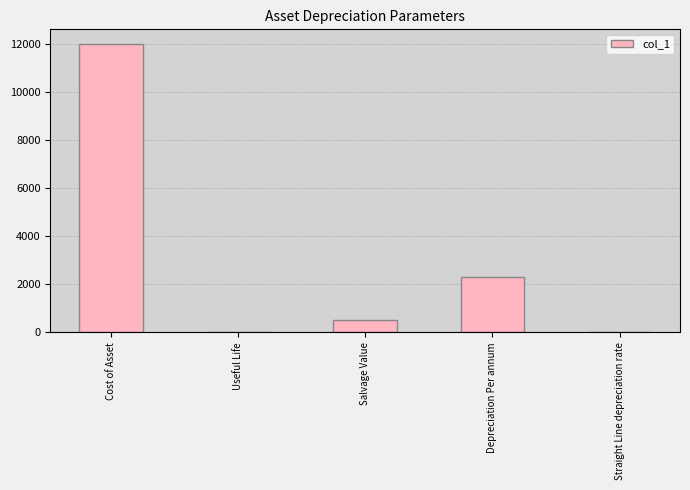

Is it true that the value at Cost of Asset is 6189.9?

False